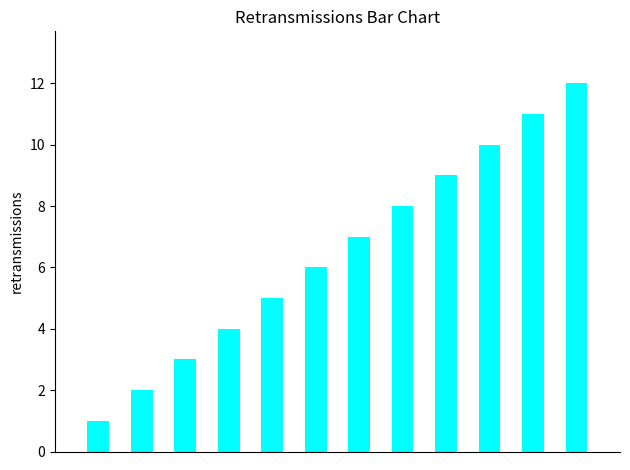

What is the greatest value displayed?

12